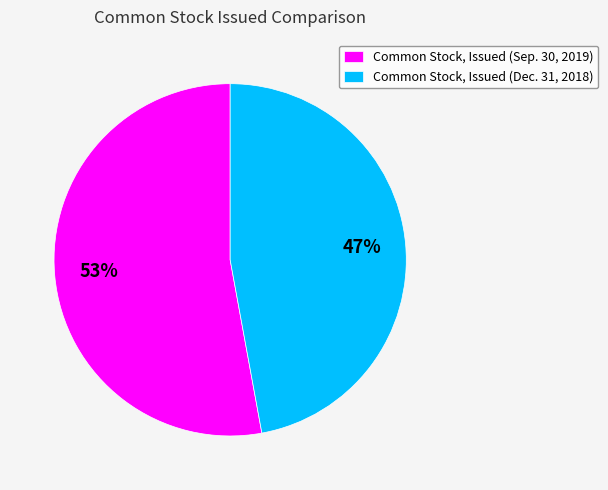

Which has a higher value, Common Stock, Issued (Dec. 31, 2018) or Common Stock, Issued (Sep. 30, 2019)?

Common Stock, Issued (Sep. 30, 2019)